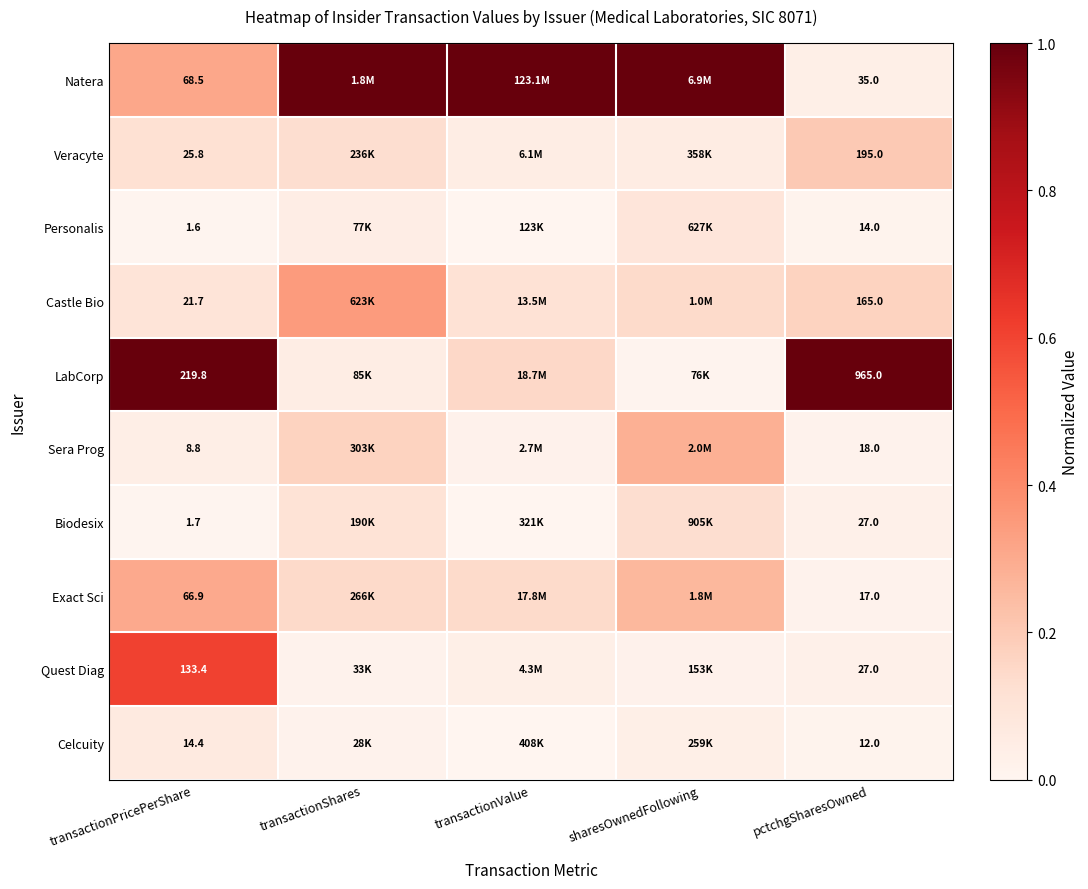

True or false: Personalis has a value of 0.0 at transactionValue.

False